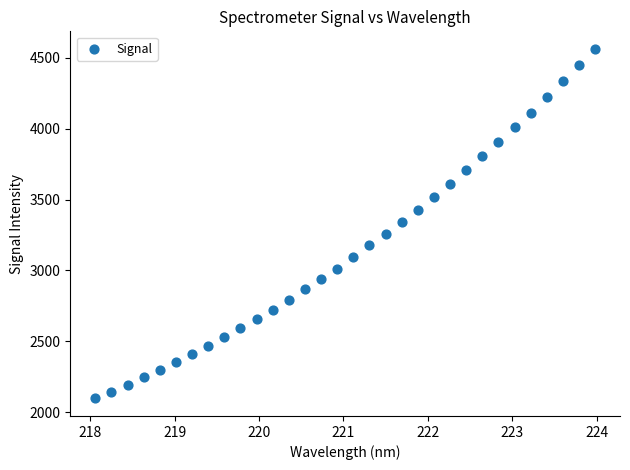

What is the range of Y values (max minus min)?

2466.9